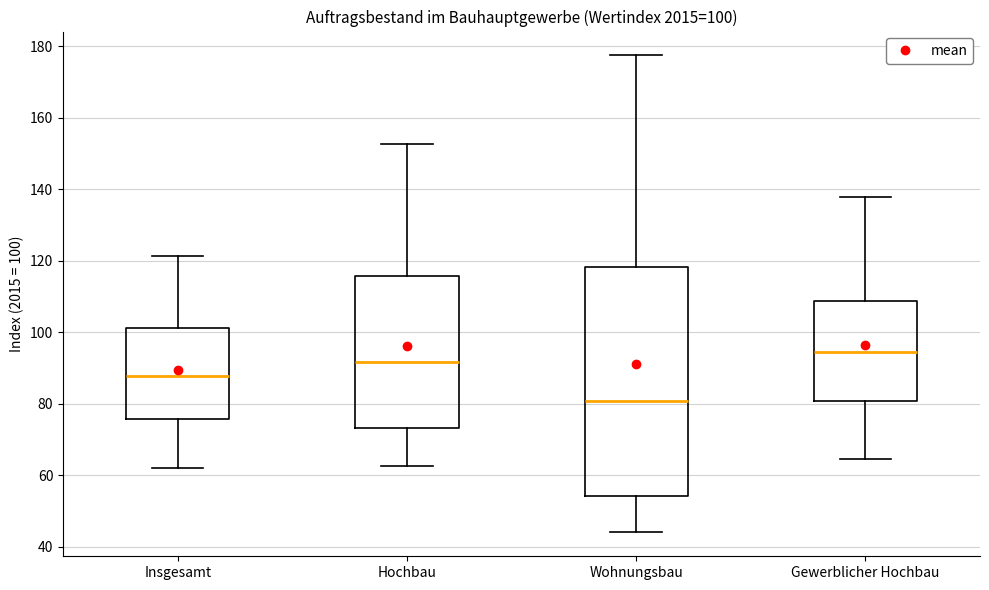

Which box's median line is the highest?

Gewerblicher Hochbau